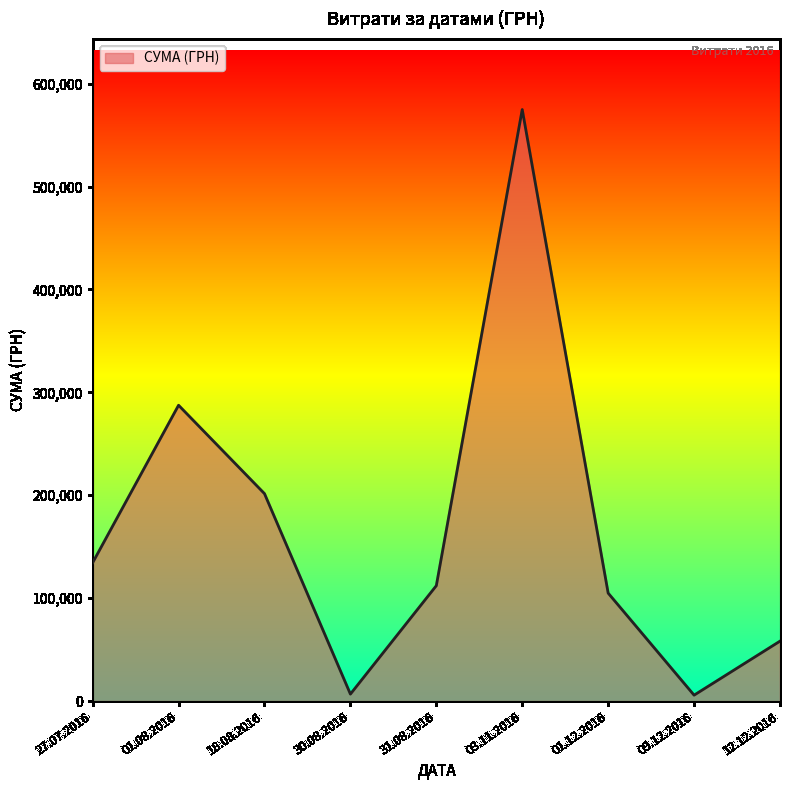

What is the difference between the maximum and minimum values?

569026.6